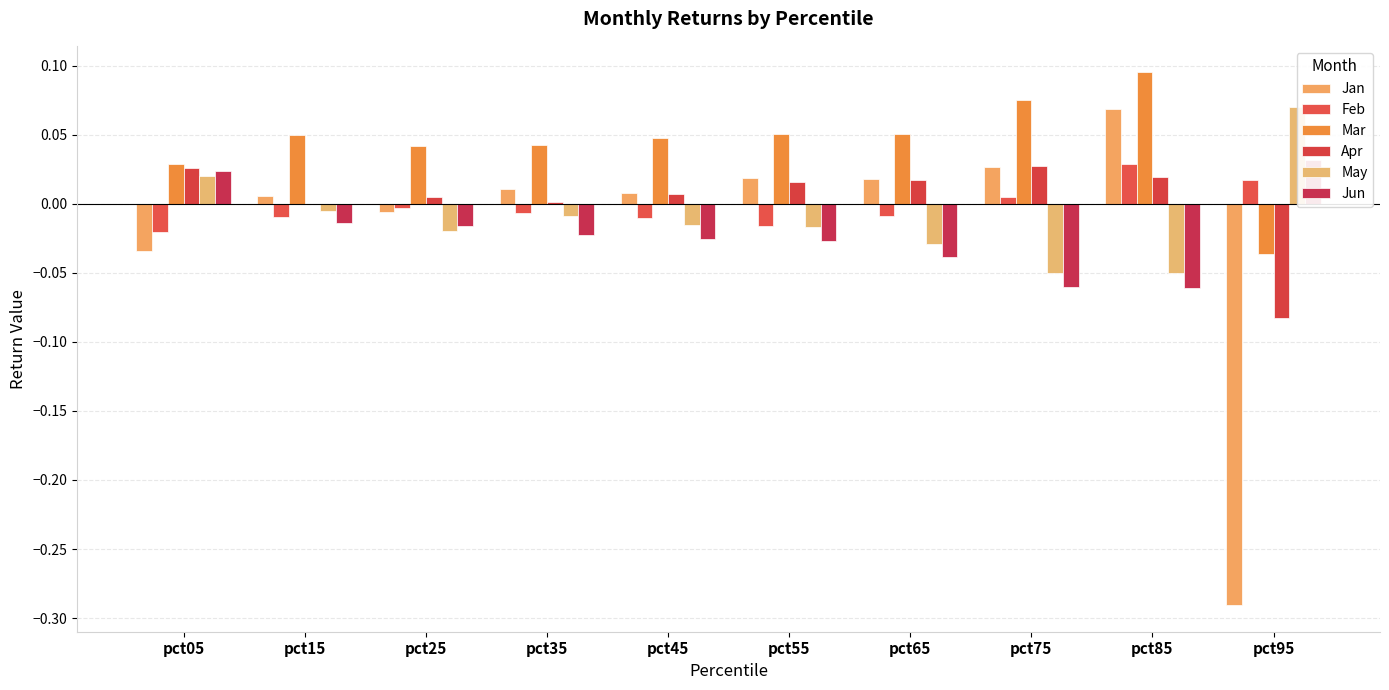

Are the bars grouped side by side (vs. stacked)?

Yes